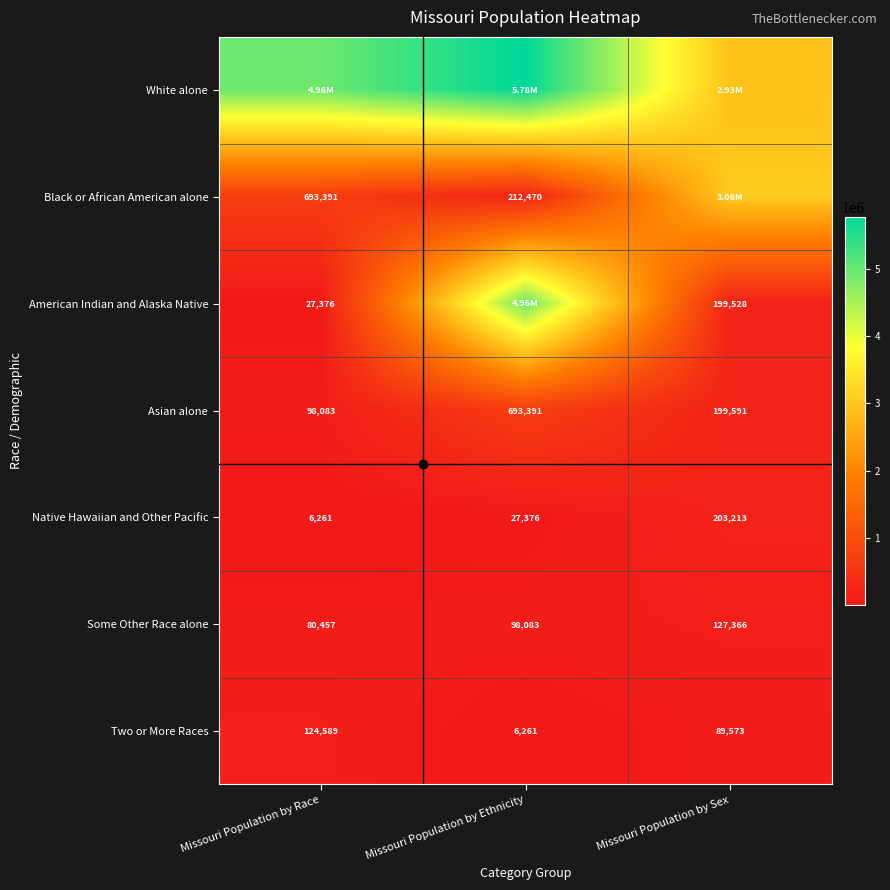

What is the sum of the Black or African American alone values at Missouri Population by Ethnicity and Missouri Population by Race?

905861